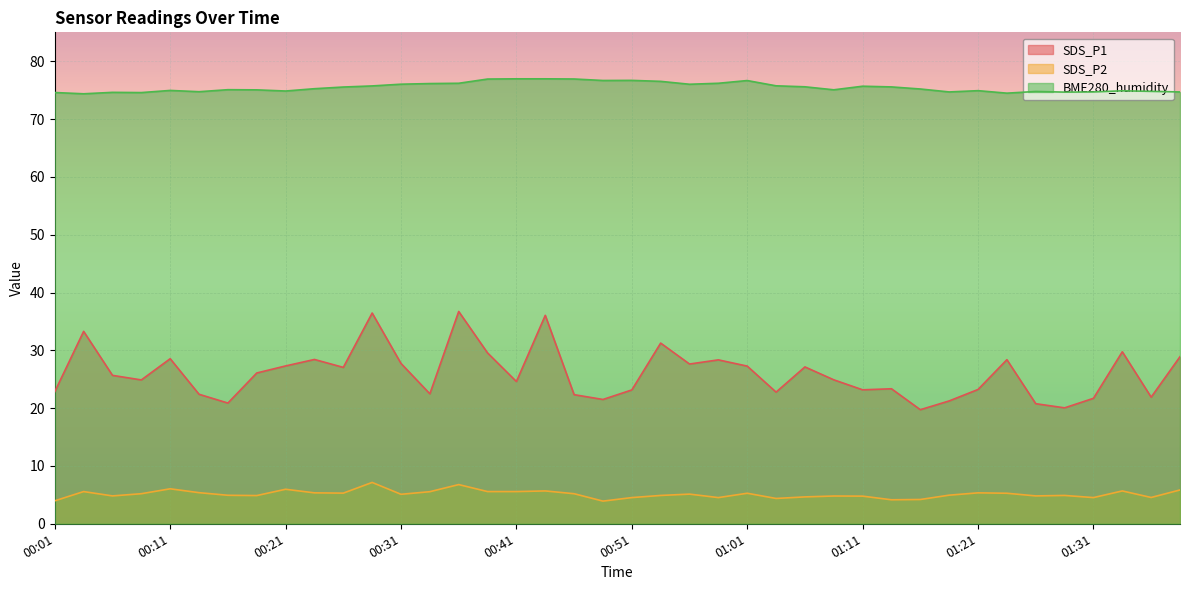

Where is the first local minimum for BME280_humidity?

00:04